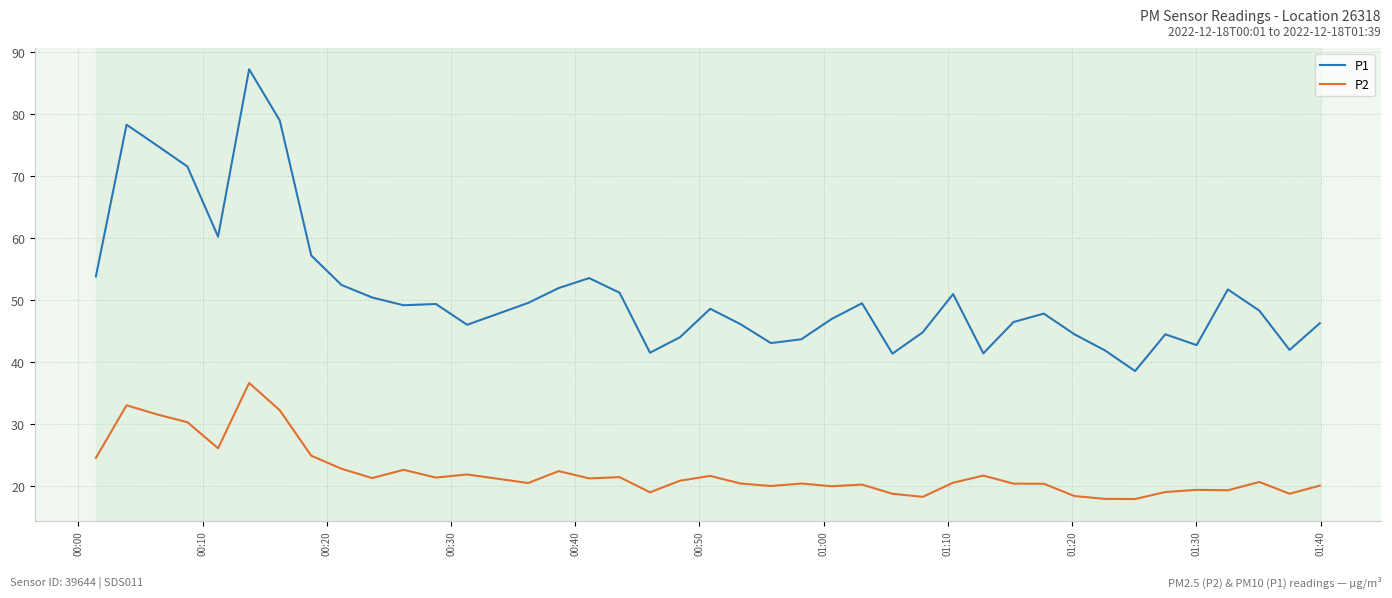

Which series has the largest range (max minus min)?

P1